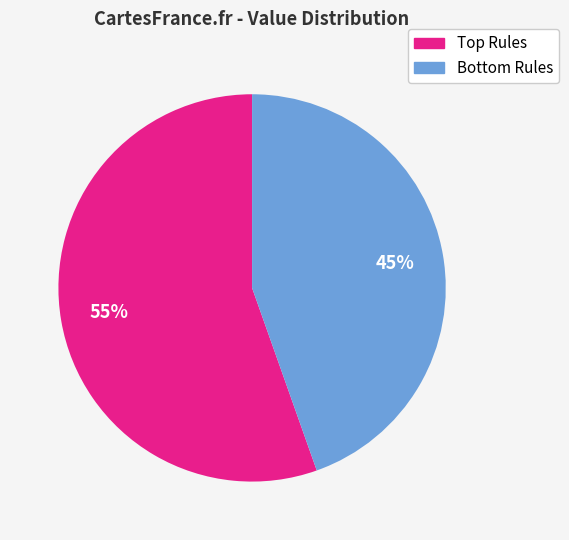

Is there any slice that represents more than half of the pie?

Yes